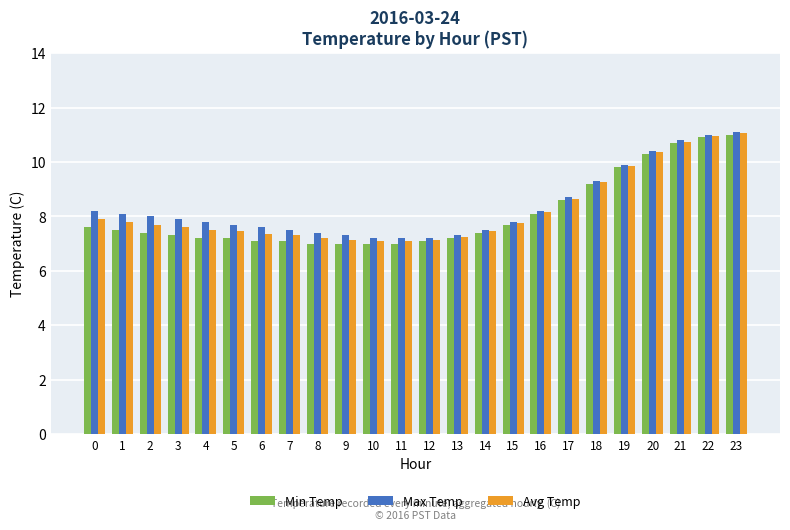

How many groups of bars are there?

24